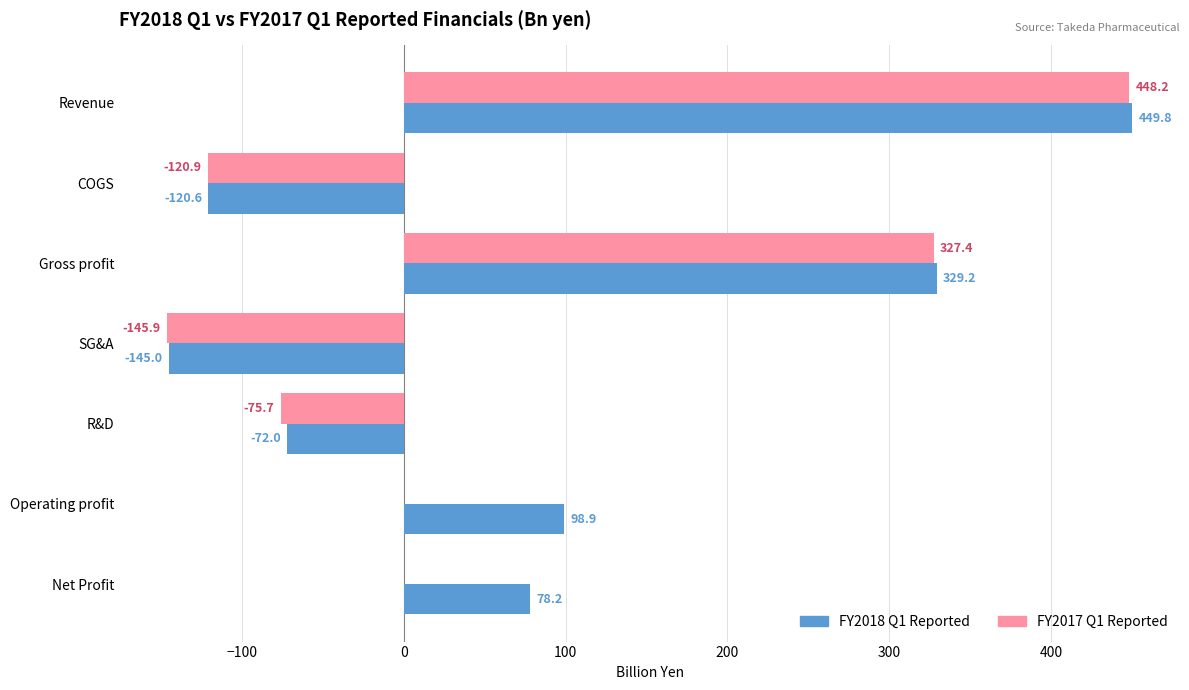

What is the sum of the FY2018 Q1 Reported values at Revenue and R&D?

377.8